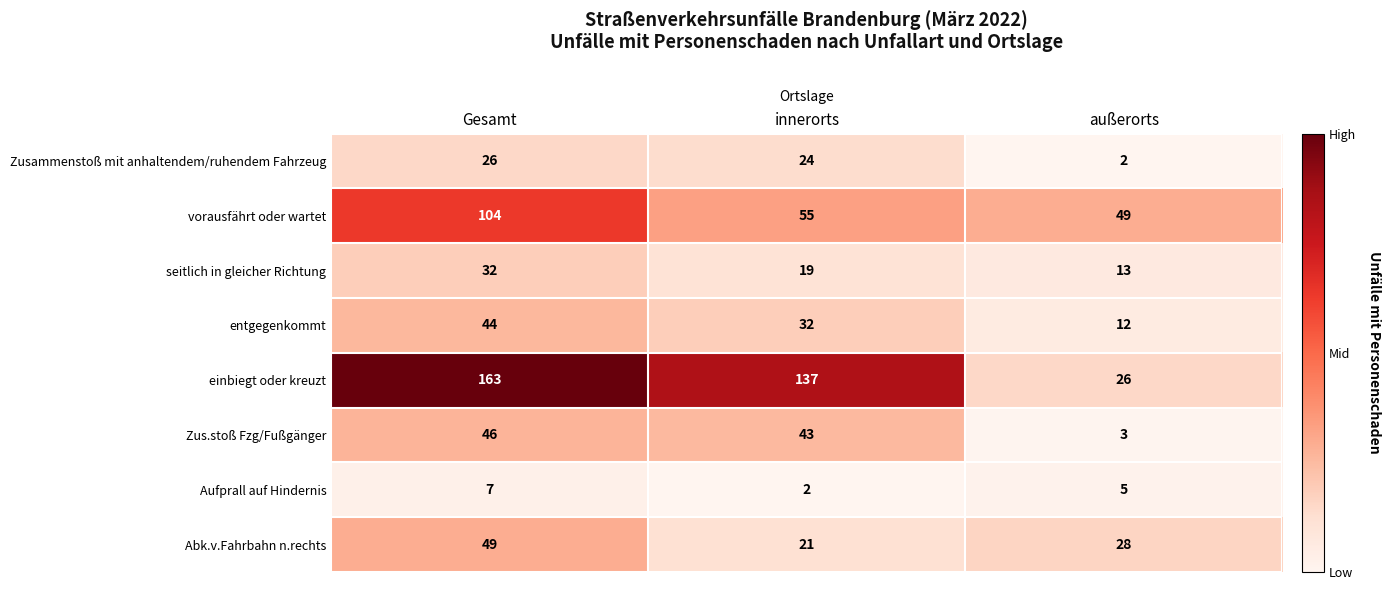

Between innerorts and außerorts, which series saw the biggest shift?

einbiegt oder kreuzt